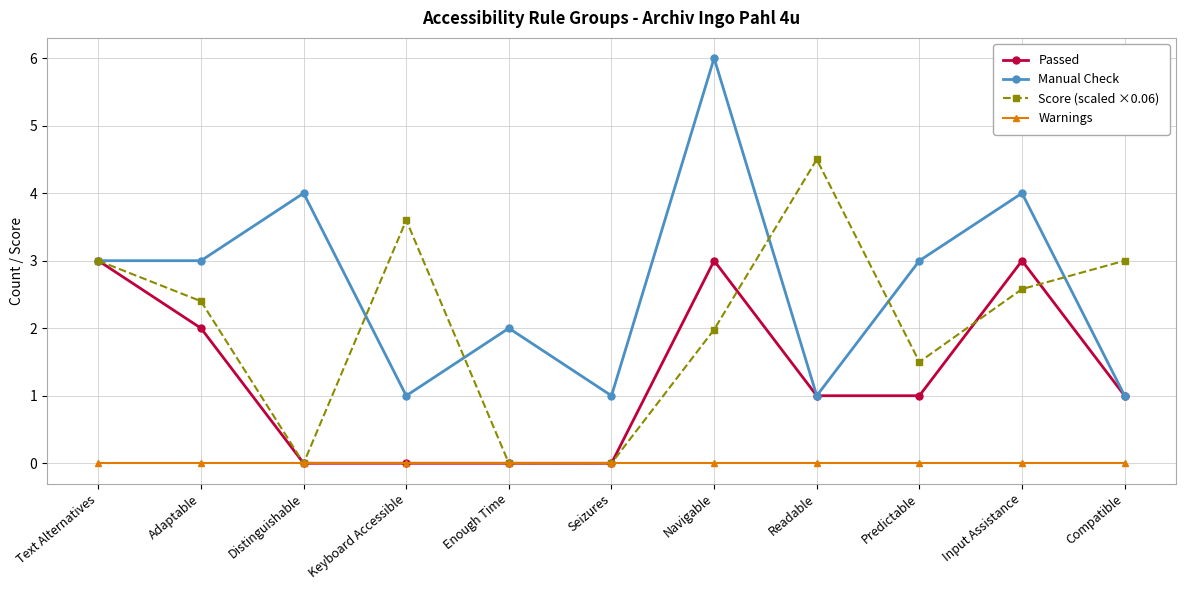

How many lines are shown in the chart?

4